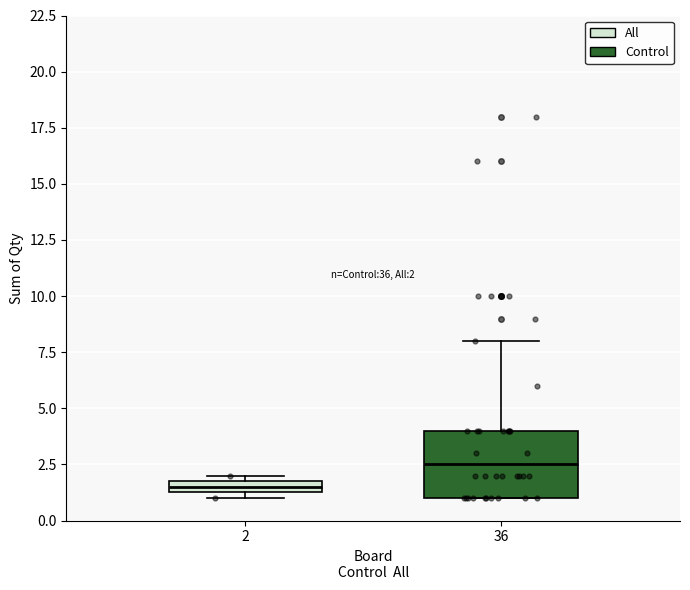

Which box's median line is the lowest?

2